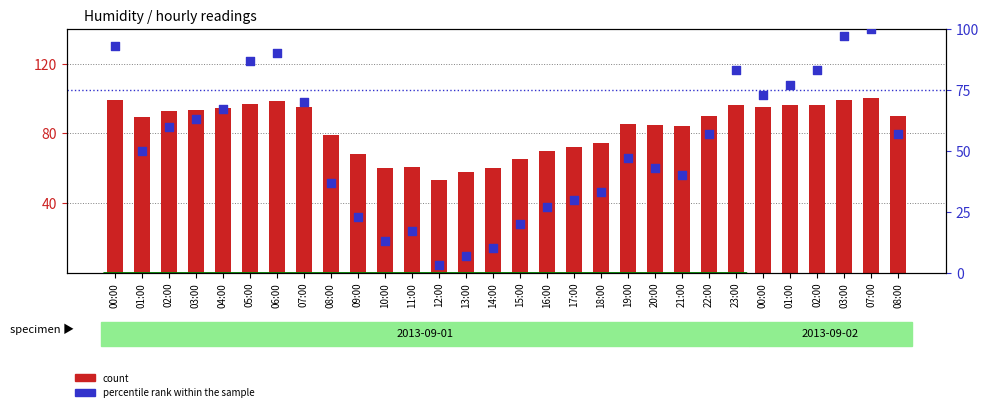

Which series has the largest Y range (max minus min)?

percentile rank within the sample